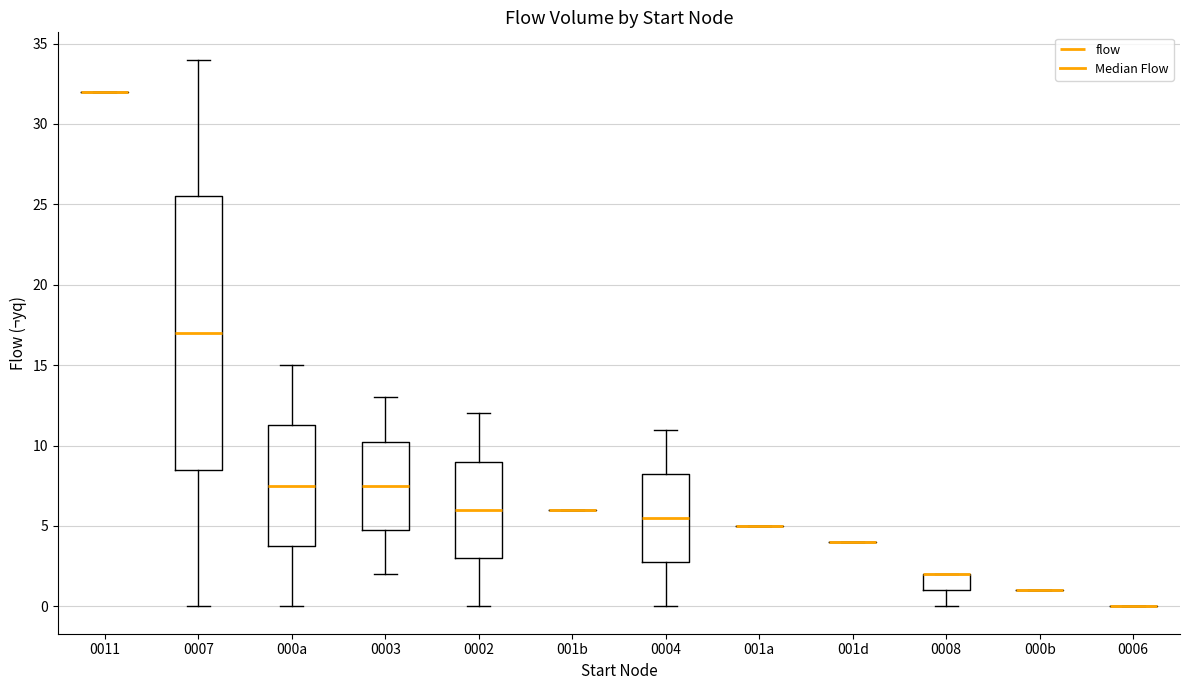

Reading left to right, read every box against the y-axis: the position of its median line, the range the box covers, and the ends of its whiskers. The values are not printed on the chart, so give them approximately, as read against the axis.

0011: box collapsed to a line at 32.0, whiskers 32.0 to 32.0
0007: median 17.0, box 8.5 to 25.5, whiskers 0.0 to 34.0
000a: median 7.5, box 4.0 to 11.5, whiskers 0.0 to 15.0
0003: median 7.5, box 5.0 to 10.5, whiskers 2.0 to 13.0
0002: median 6.0, box 3.0 to 9.0, whiskers 0.0 to 12.0
001b: box collapsed to a line at 6.0, whiskers 6.0 to 6.0
0004: median 5.5, box 3.0 to 8.5, whiskers 0.0 to 11.0
001a: box collapsed to a line at 5.0, whiskers 5.0 to 5.0
001d: box collapsed to a line at 4.0, whiskers 4.0 to 4.0
0008: median 2.0 (drawn on the box's upper edge), box 1.0 to 2.0, whiskers 0.0 to 2.0
000b: box collapsed to a line at 1.0, whiskers 1.0 to 1.0
0006: box collapsed to a line at 0.0, whiskers 0.0 to 0.0